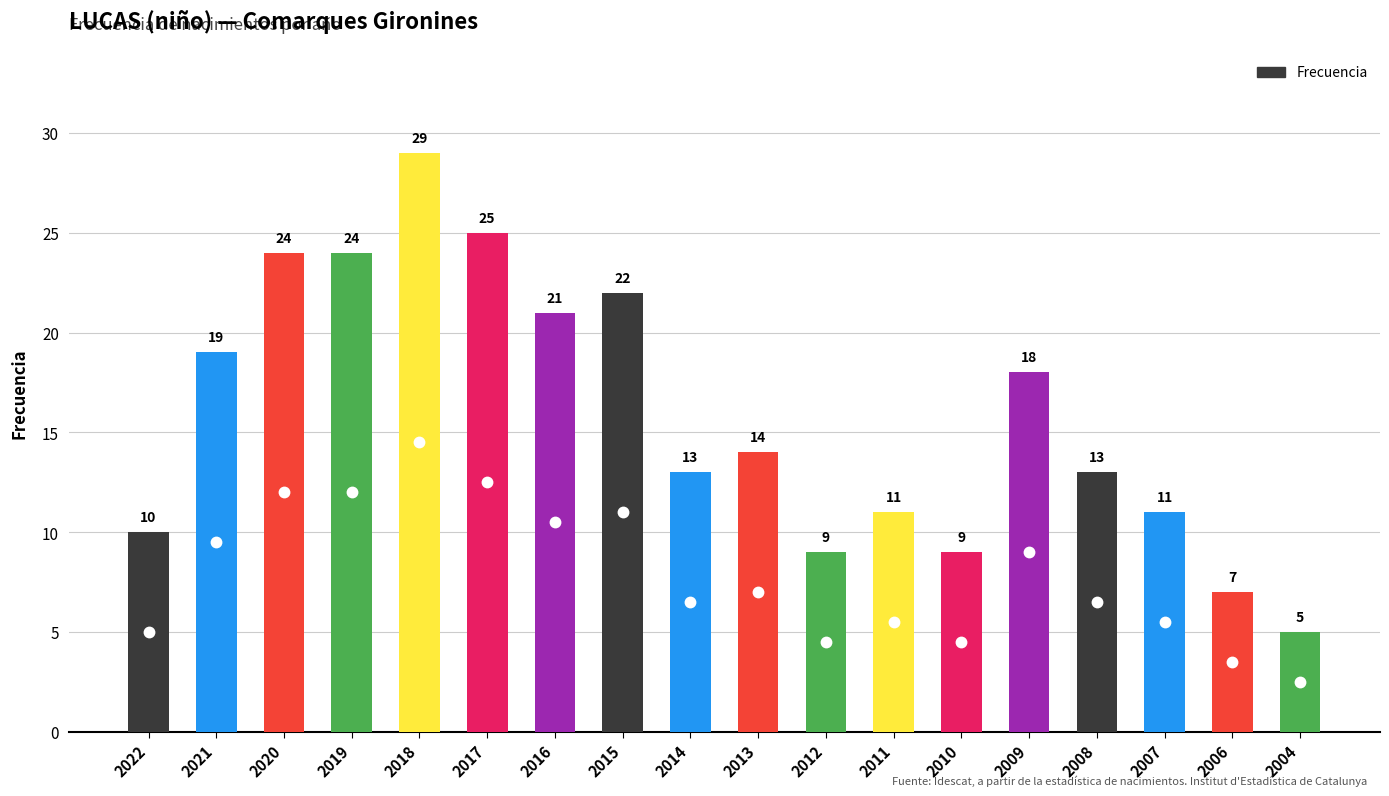

What is the ratio of the value at 2019 to the value at 2018?

0.8